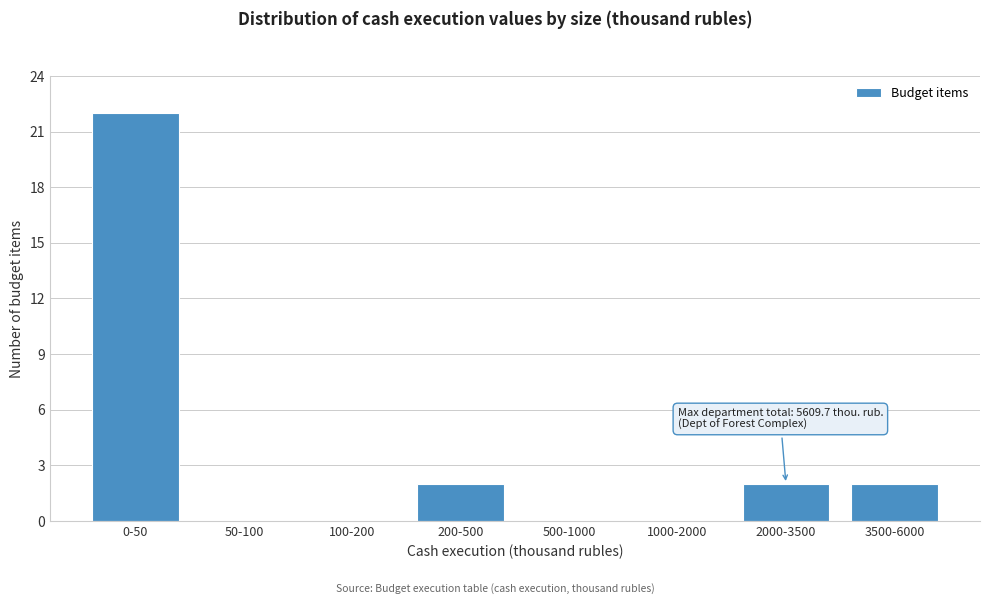

Reading left to right, extract all data points from this chart.

0-50=22	50-100=0	100-200=0	200-500=2	500-1000=0	1000-2000=0	2000-3500=2	3500-6000=2